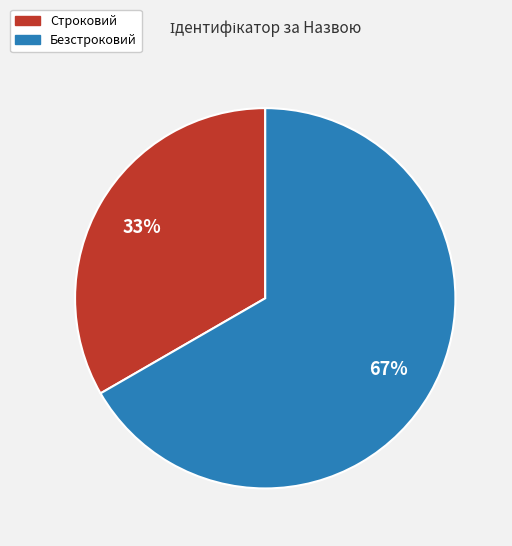

Do Безстроковий and Строковий together represent more than half of the pie?

Yes